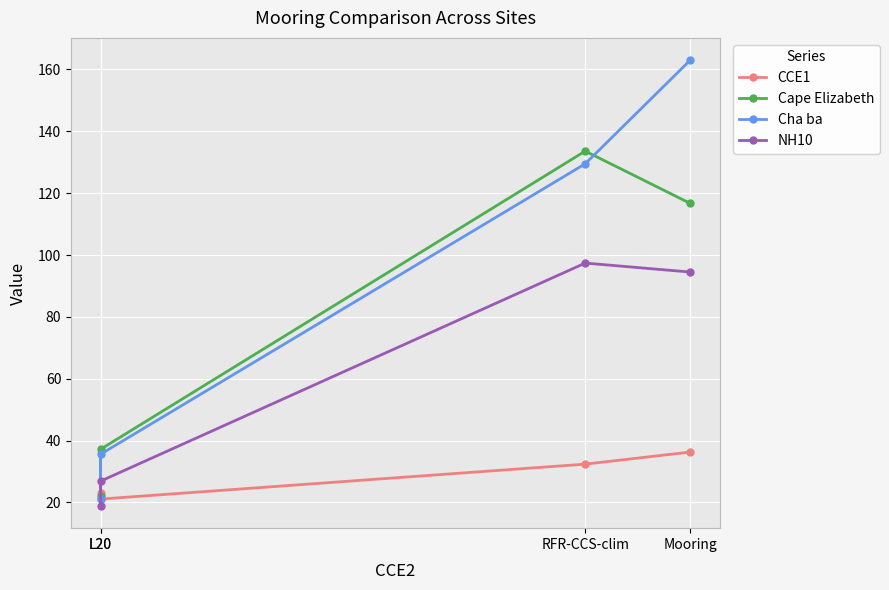

What is the difference between the second highest and minimum values in the Cha ba series?

108.3